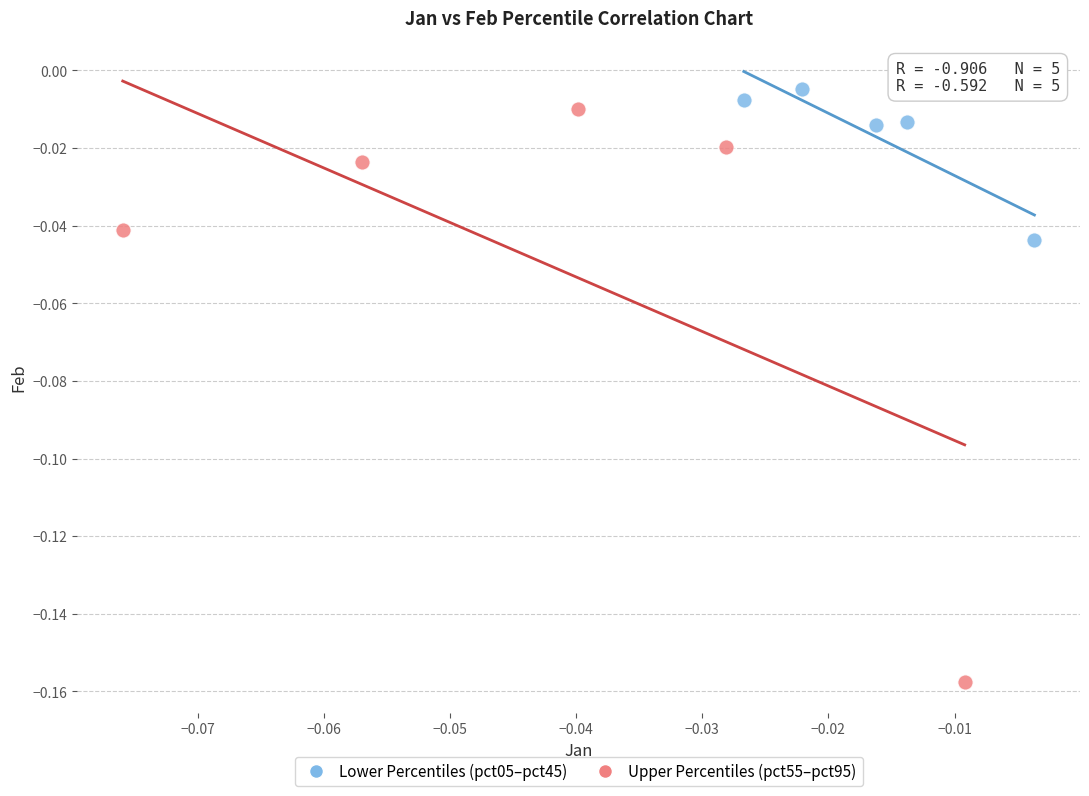

Which series has the largest Y range (max minus min)?

Upper Percentiles (pct55–pct95)